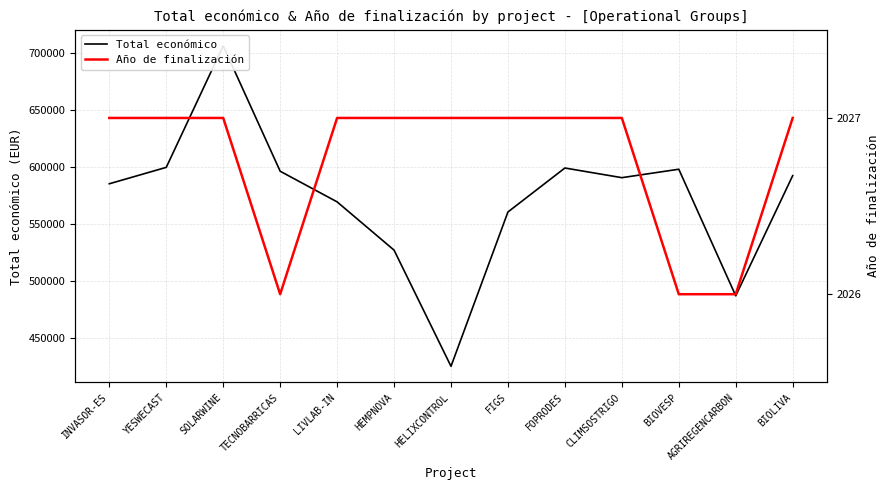

Between INVASOR-ES and HEMPNOVA, which series saw the biggest shift?

Total económico